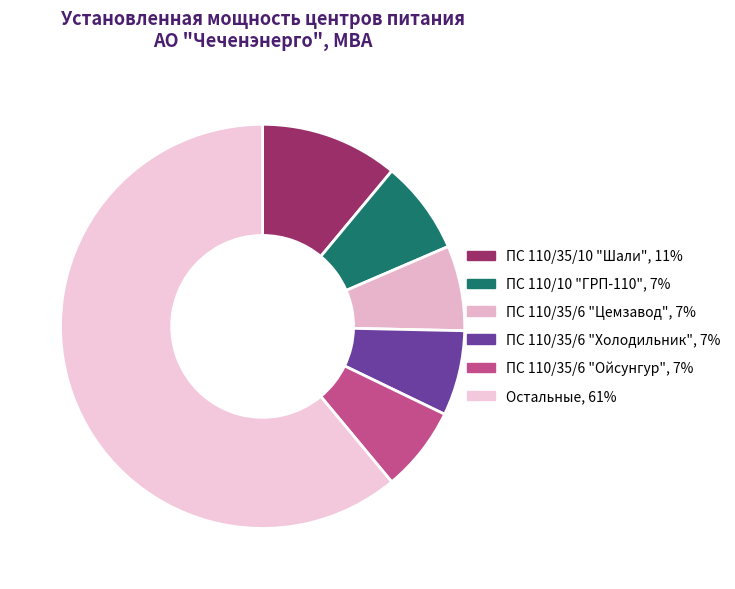

How many slices are in this pie chart?

6